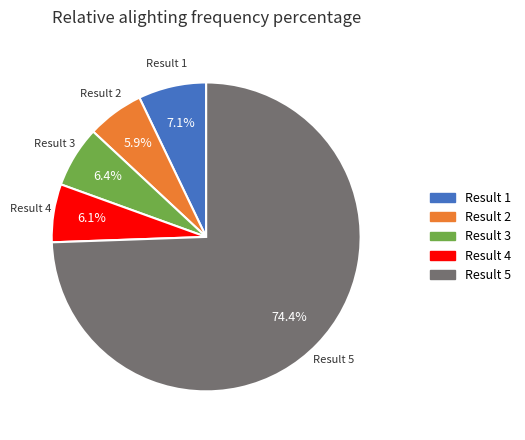

Which slice represents more than half of the pie?

Result 5